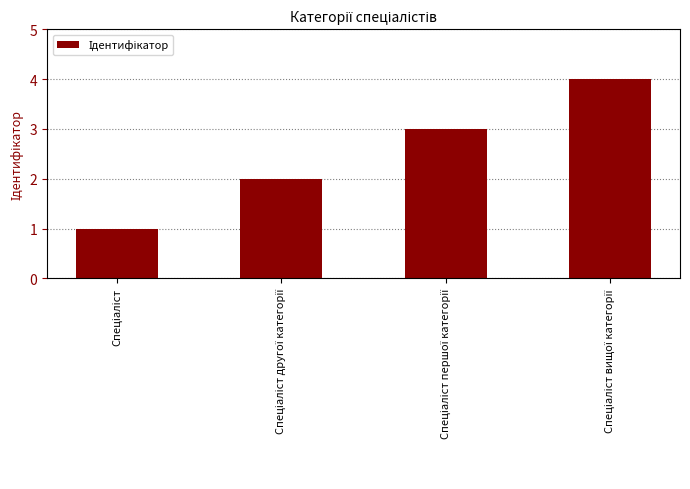

Count the number of data series in this chart.

1